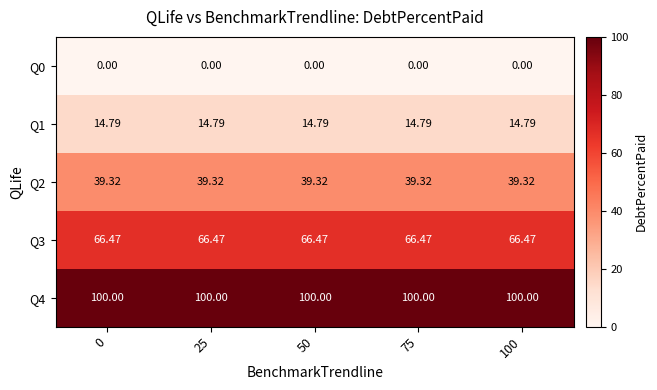

List the series in order of their peak value, highest first.

Q4, Q3, Q2, Q1, Q0